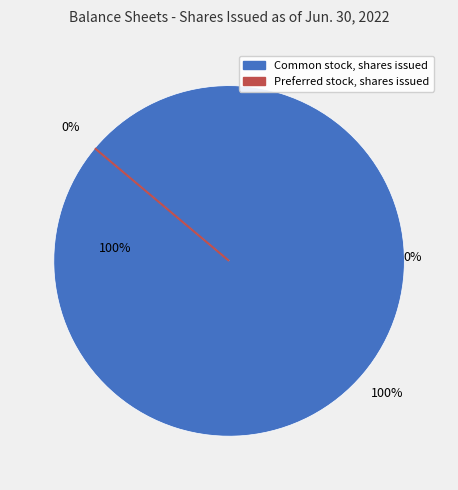

Count the number of slices in the pie.

2